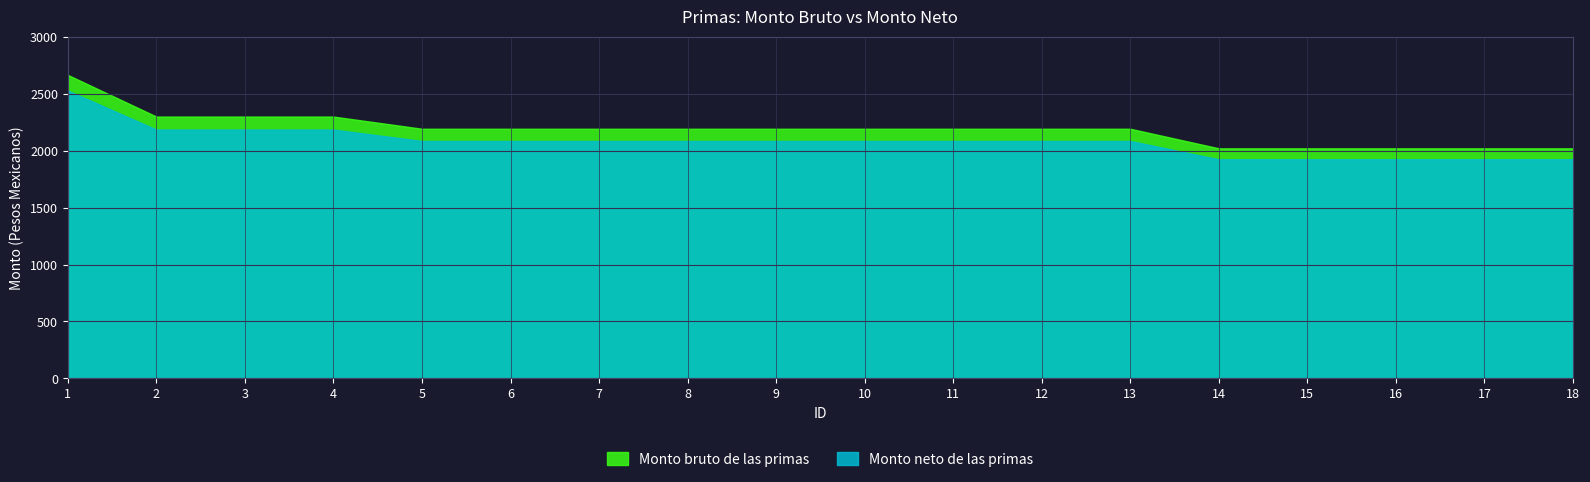

What are all the series names shown in the legend?

Monto bruto de las primas, Monto neto de las primas